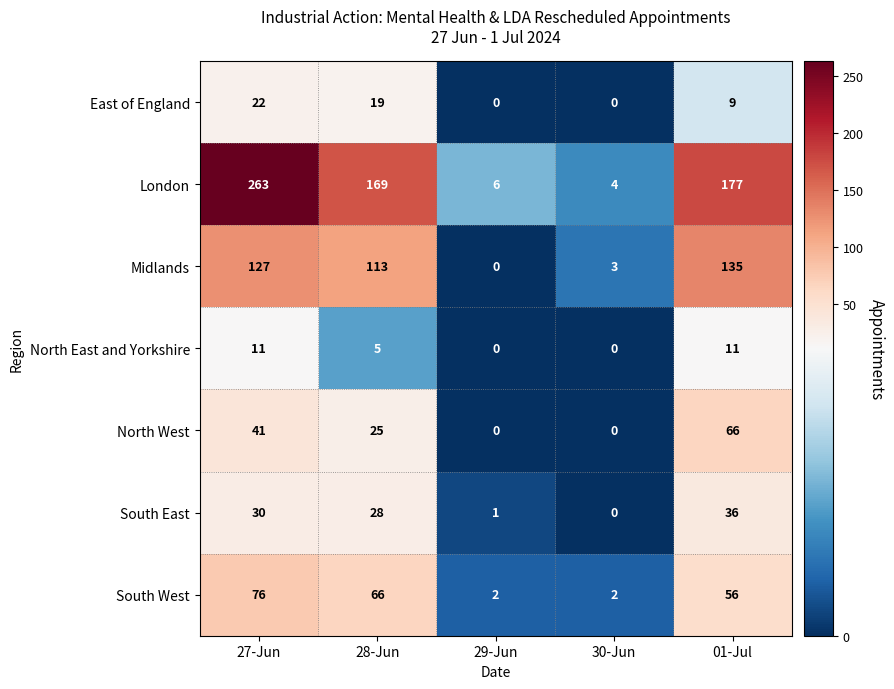

What is the maximum value shown in the chart?

263